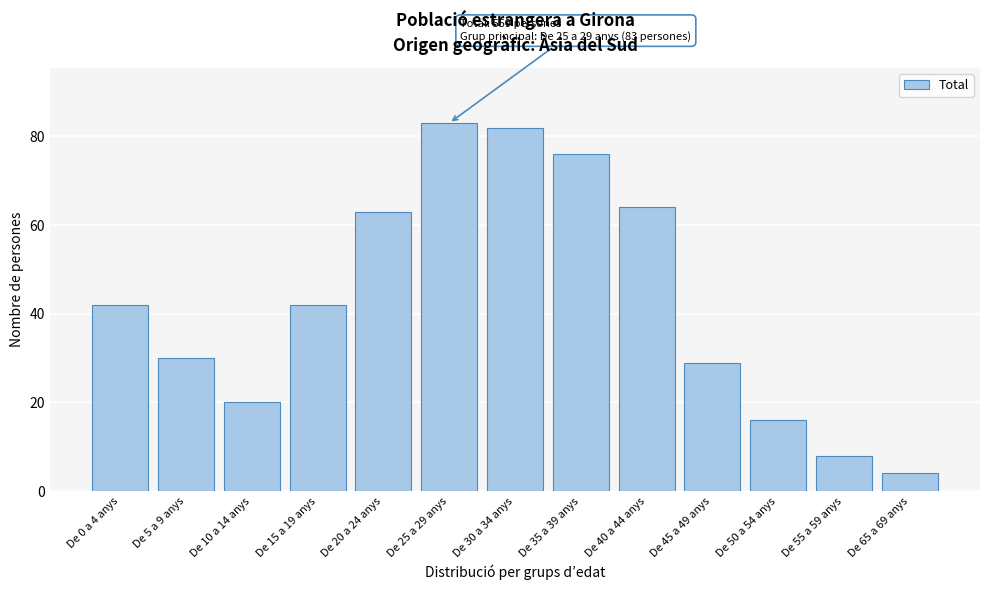

Reading left to right, list all the values displayed in this chart.

42	30	20	42	63	83	82	76	64	29	16	8	4